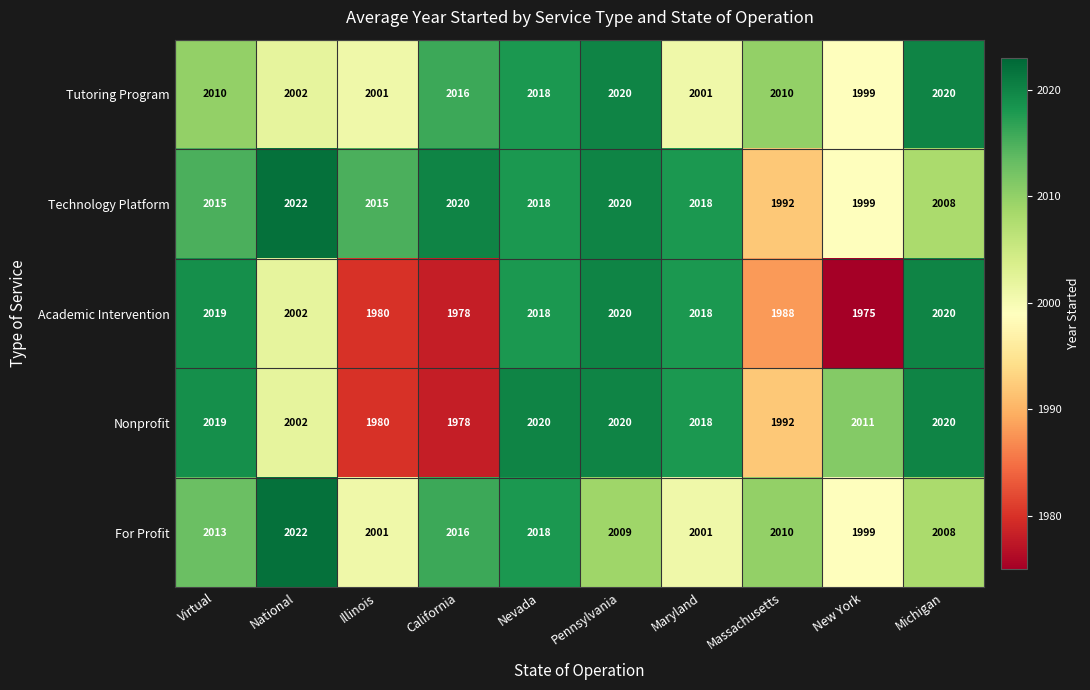

The value of Academic Intervention at New York is 2890. True or false?

False